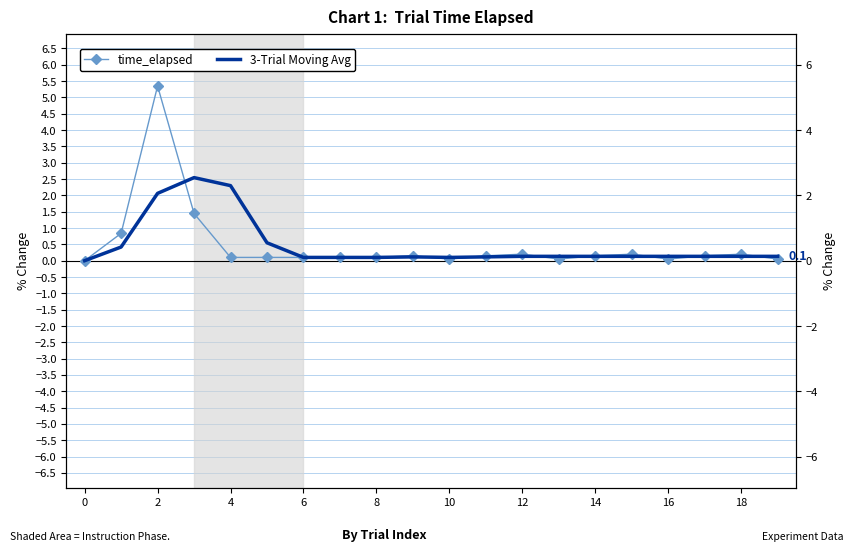

Is the value of 3-Trial Moving Avg at 14 greater than the value of time_elapsed at 13?

Yes